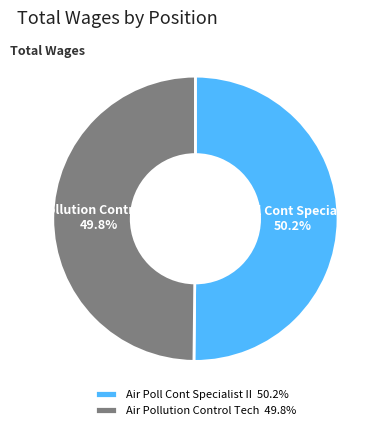

To the nearest percent, what is the combined percentage of Air Pollution Control Tech and Air Poll Cont Specialist II?

100%